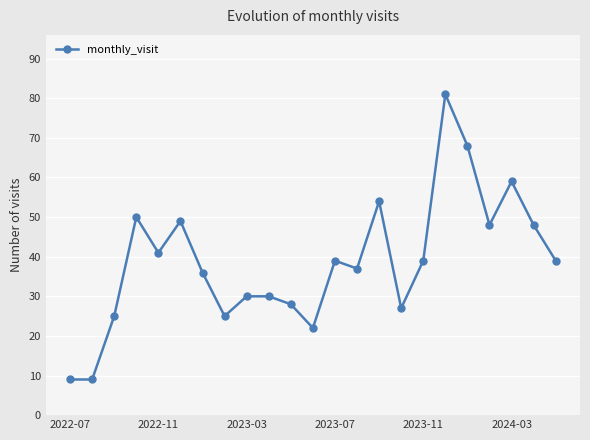

What is the minimum value shown in the chart?

9